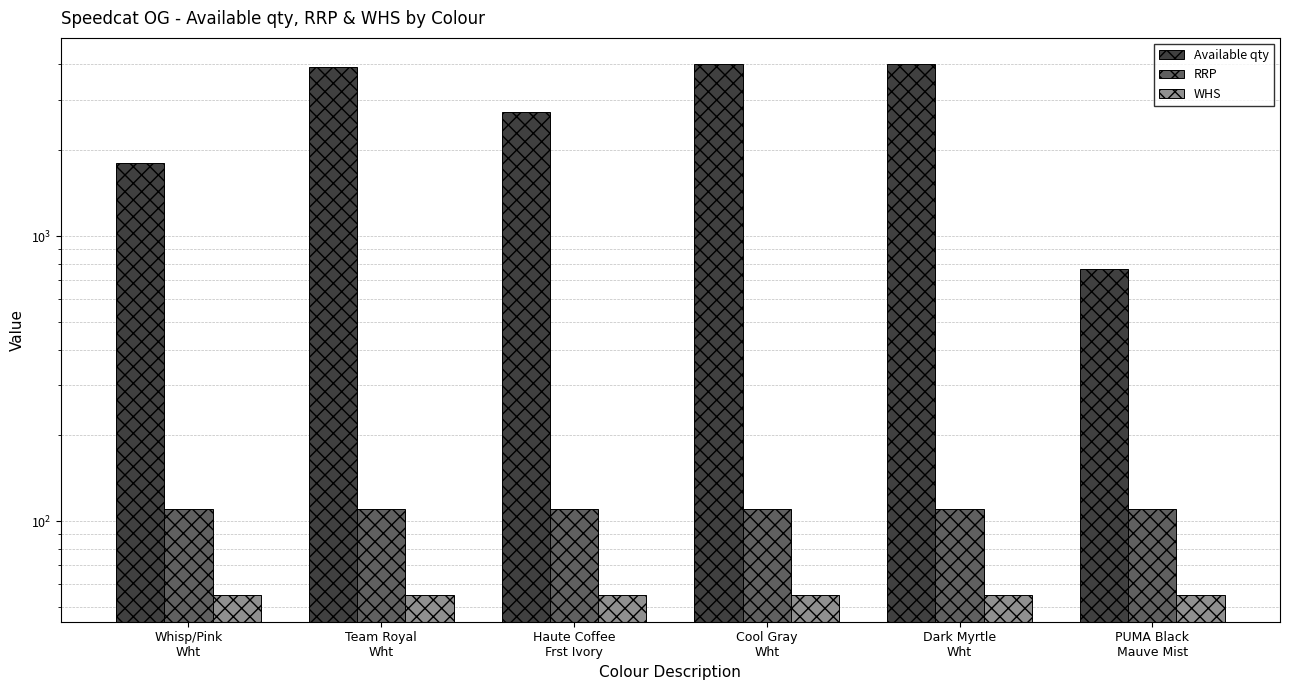

Reading left to right, extract all data points from this chart.

Available qty: 1805	3910	2720	4000	4000	767
RRP: 110	110	110	110	110	110
WHS: 55	55	55	55	55	55